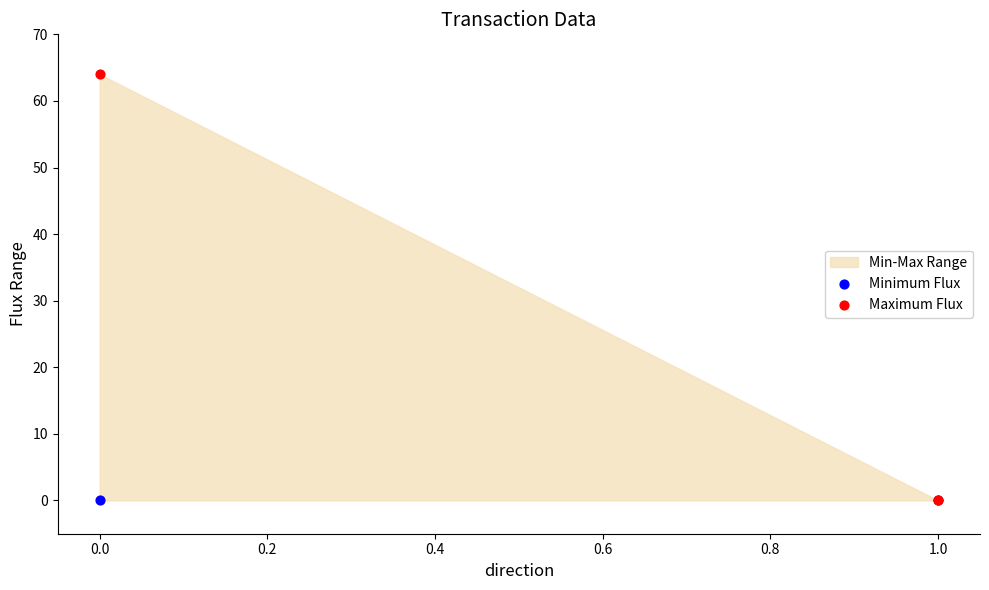

Which series reaches the maximum Y coordinate?

Maximum Flux